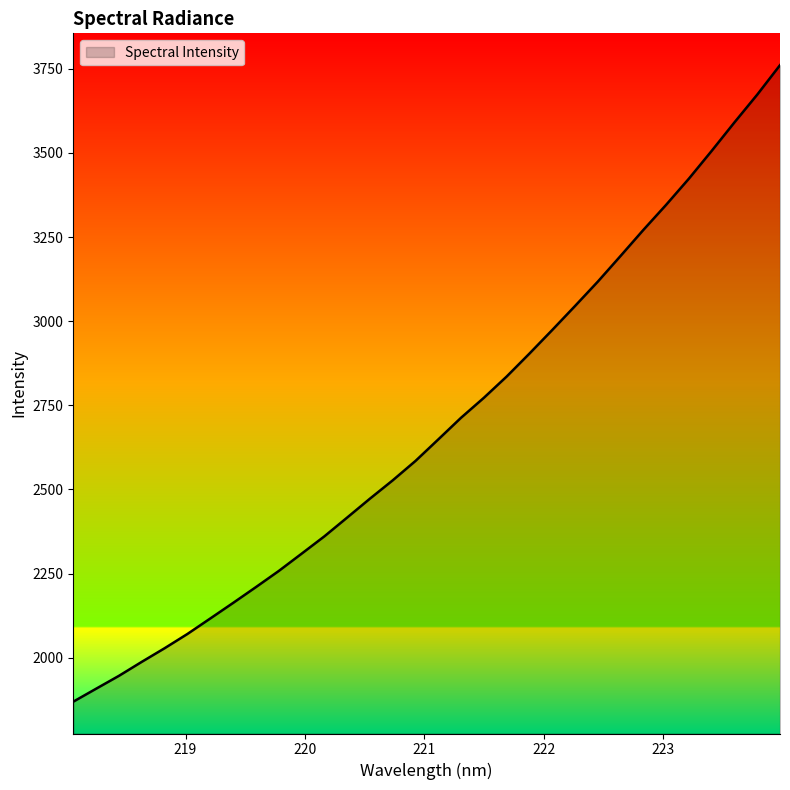

True or false: there are more than 1 points higher than both neighbors.

False